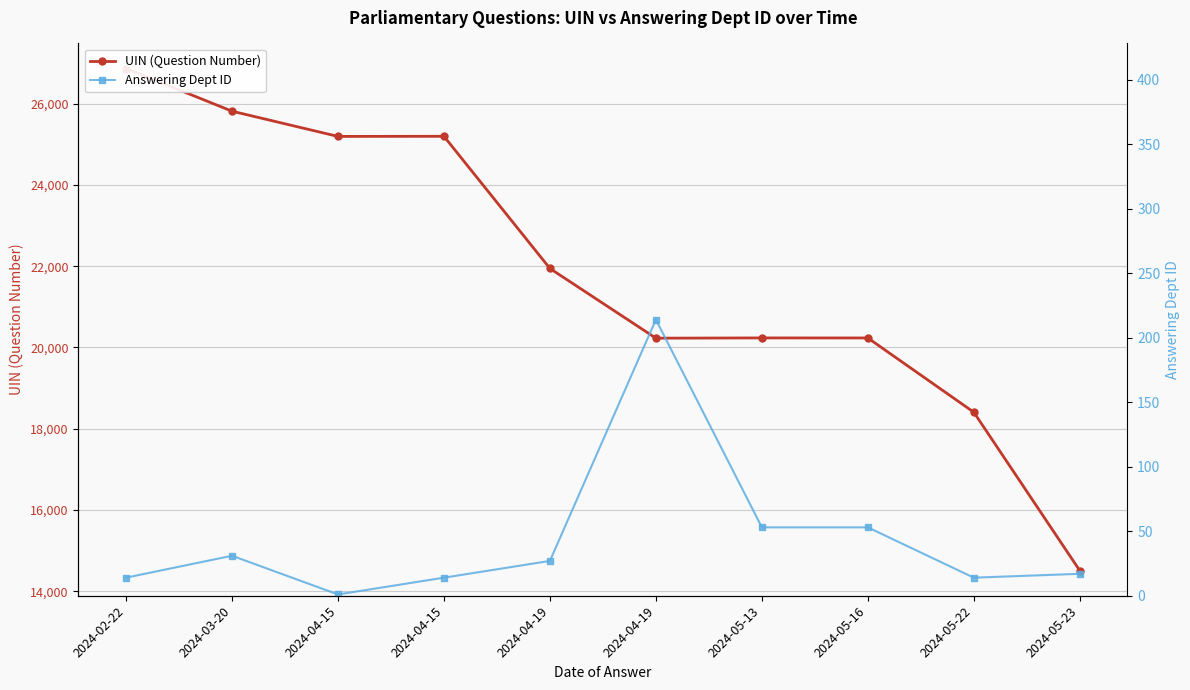

In UIN (Question Number), how many points are higher than both neighbors (excluding endpoints)?

2